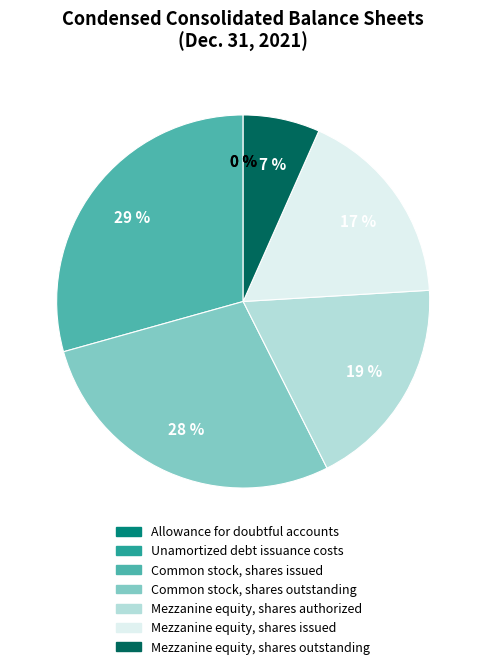

What percentage is the Common stock, shares outstanding slice, to the nearest percent?

28%